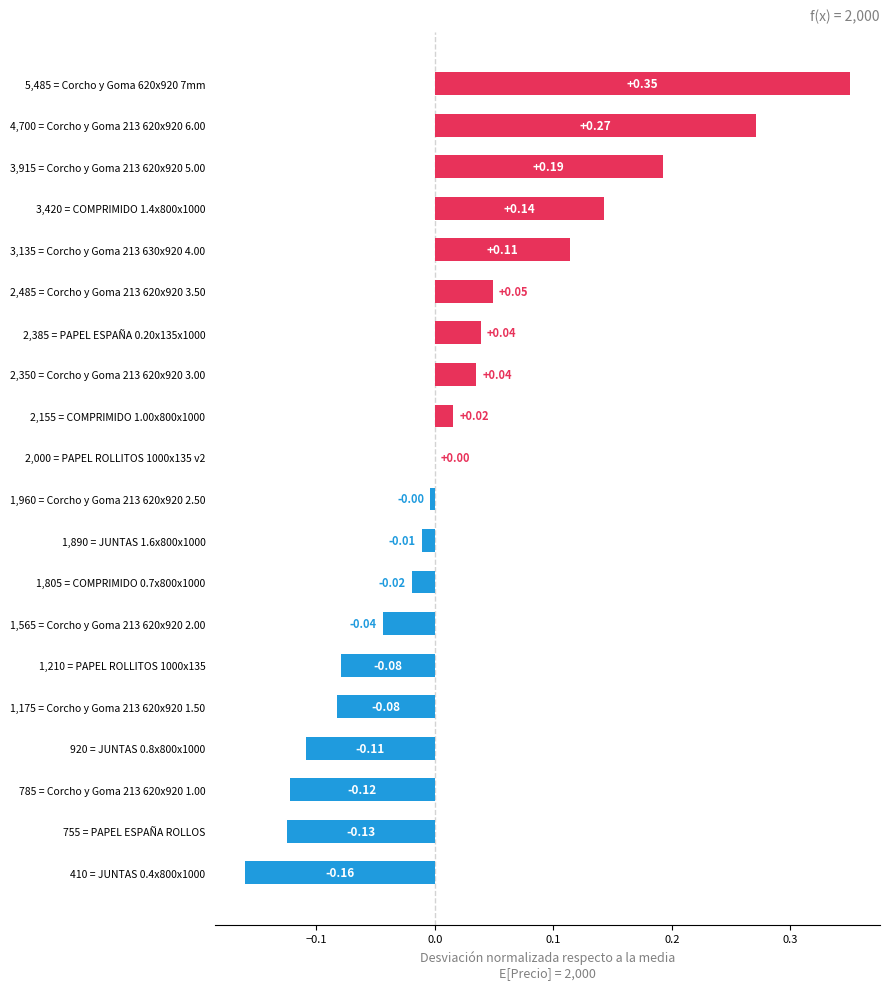

Which has a higher value, 1,960 = Corcho y Goma 213 620x920 2.50 or 4,700 = Corcho y Goma 213 620x920 6.00?

4,700 = Corcho y Goma 213 620x920 6.00